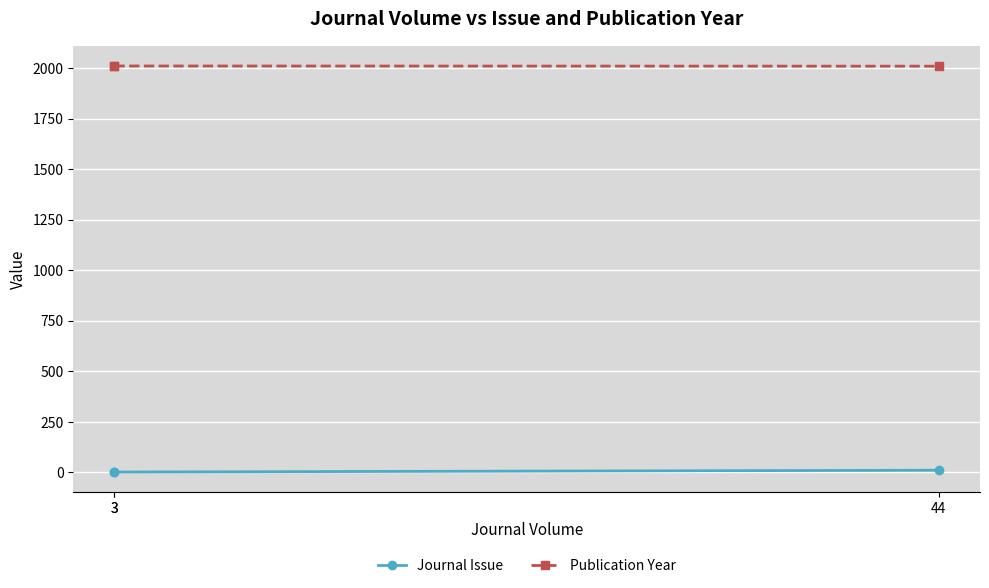

What are all the series names shown in the legend?

Journal Issue, Publication Year